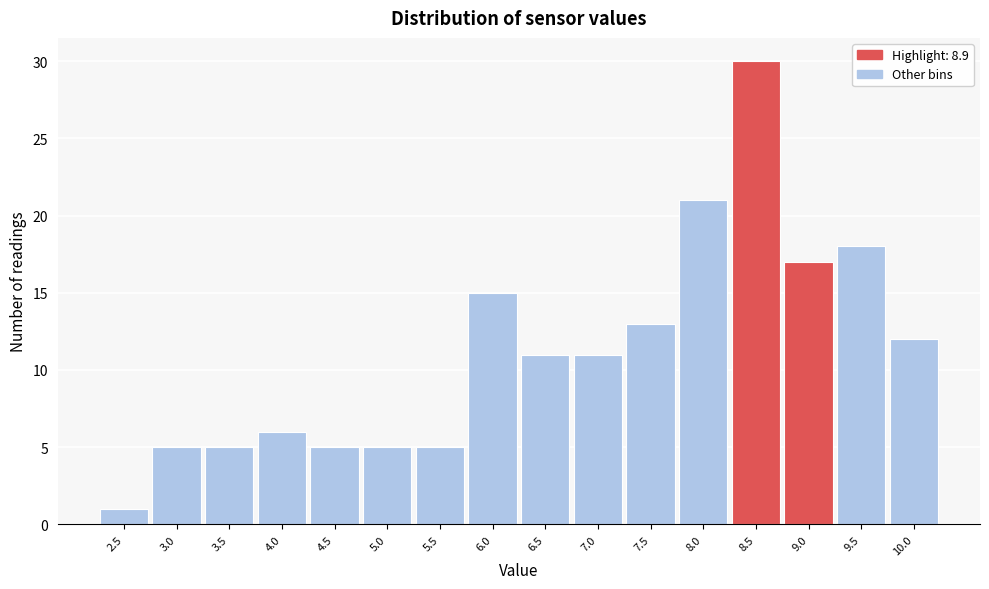

Reading right to left, extract all data points from this chart.

12	18	17	30	21	13	11	11	15	5	5	5	6	5	5	1